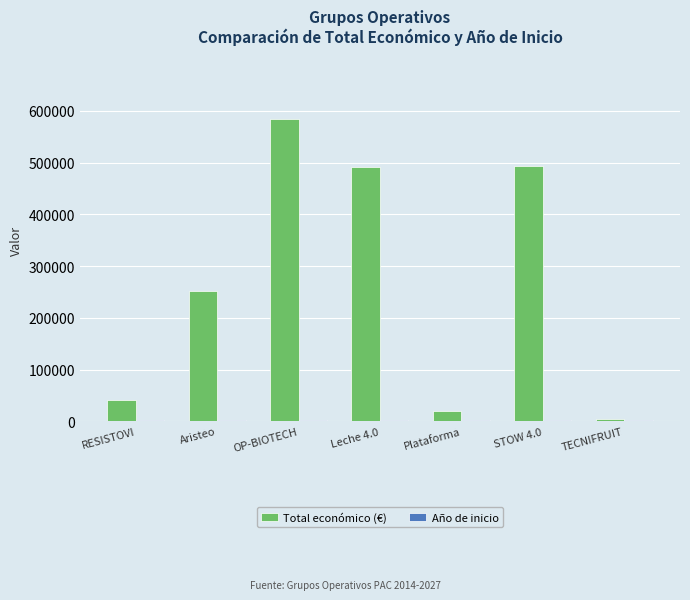

Which series has the largest range (max minus min)?

Total económico (€)